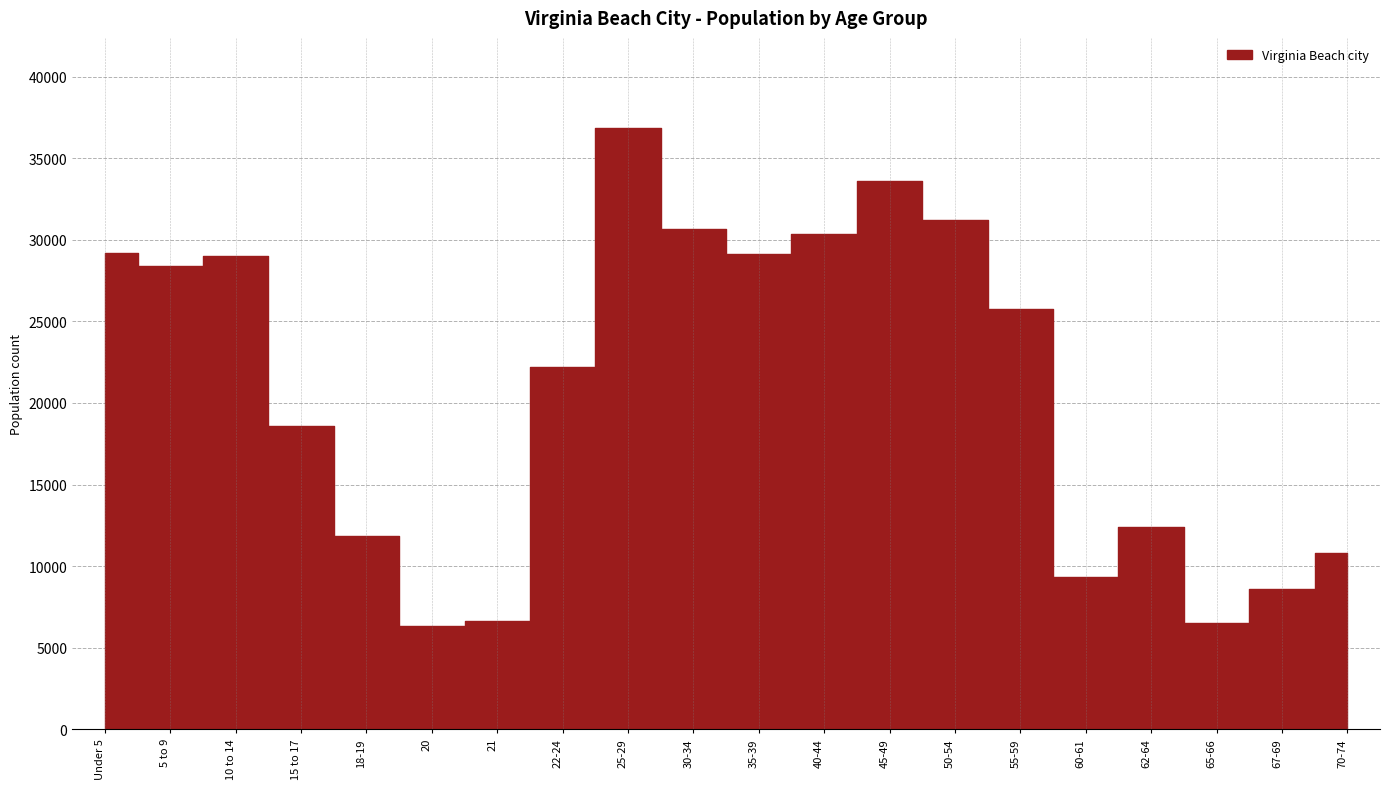

How many interior local valleys (lower than both neighbors) does the data have?

5